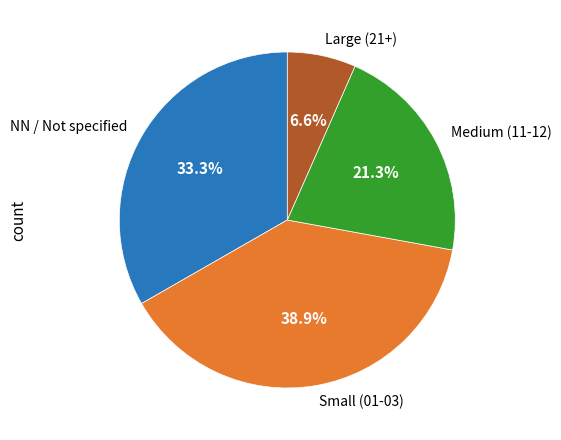

Does Medium (11-12) account for over 50% of the chart?

No